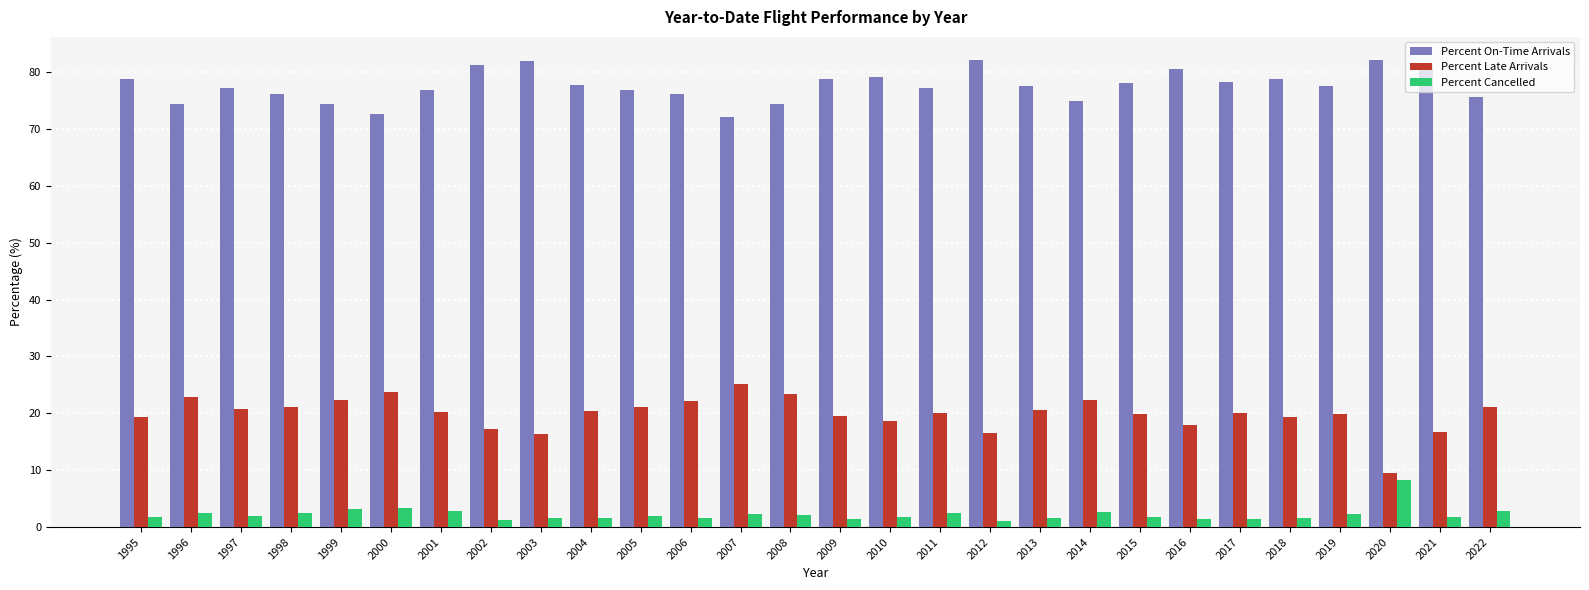

Is the value of Percent Late Arrivals at 2002 greater than the value of Percent On-Time Arrivals at 2015?

No